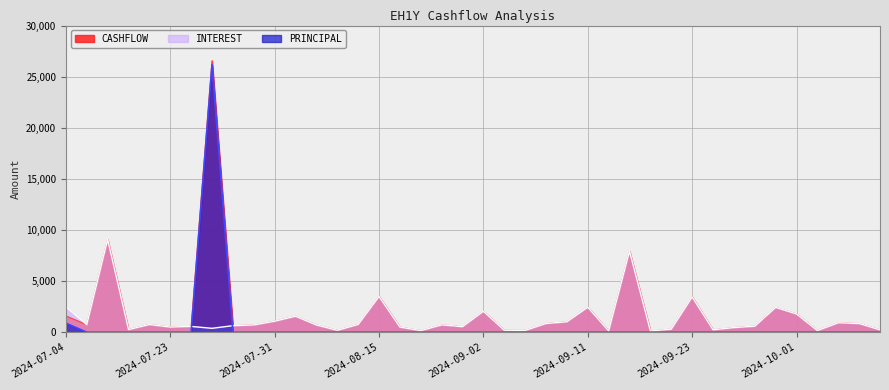

What is the average value of the PRINCIPAL series?

676.4